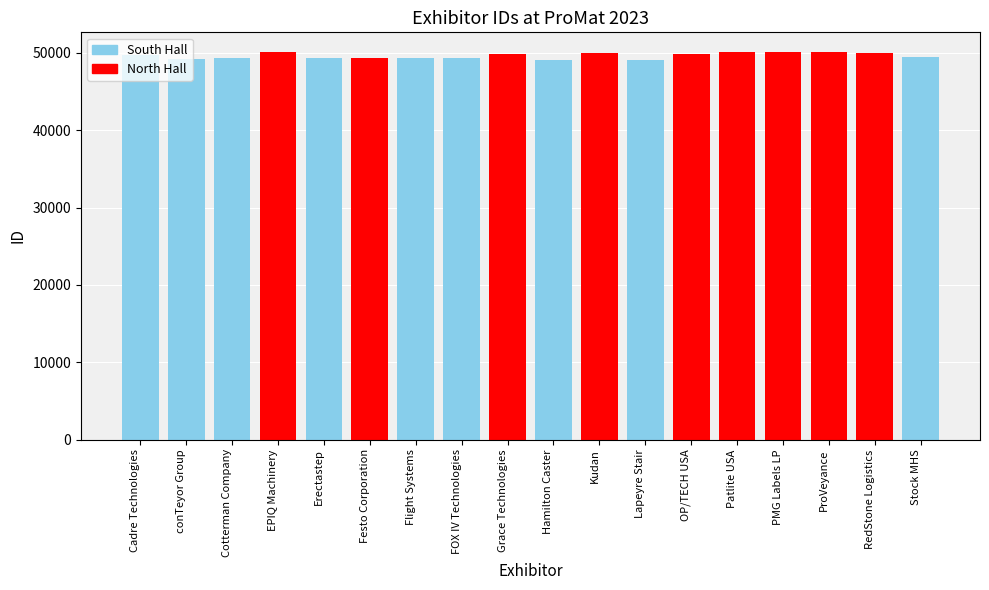

What is the label of the 4th bar from the left?

EPIQ Machinery